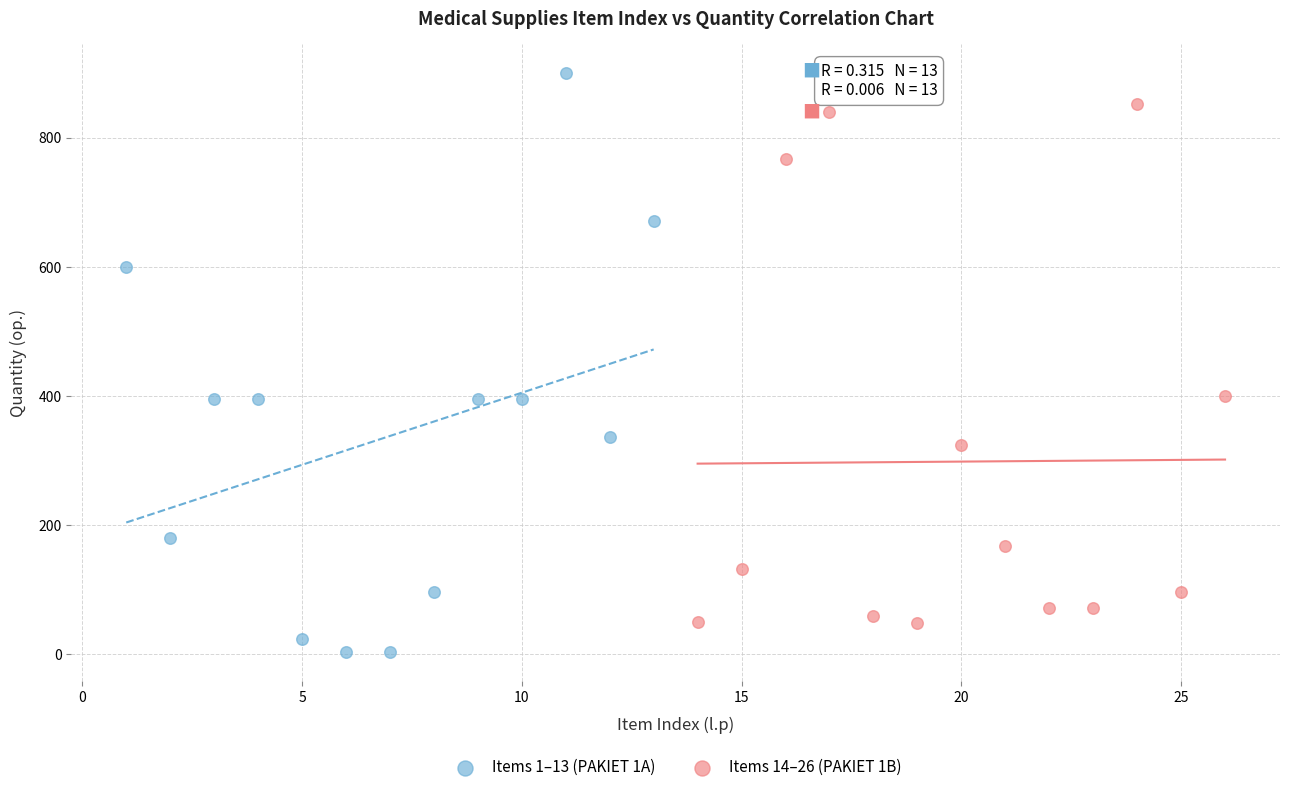

Which series reaches the minimum Y coordinate?

Items 1–13 (PAKIET 1A)